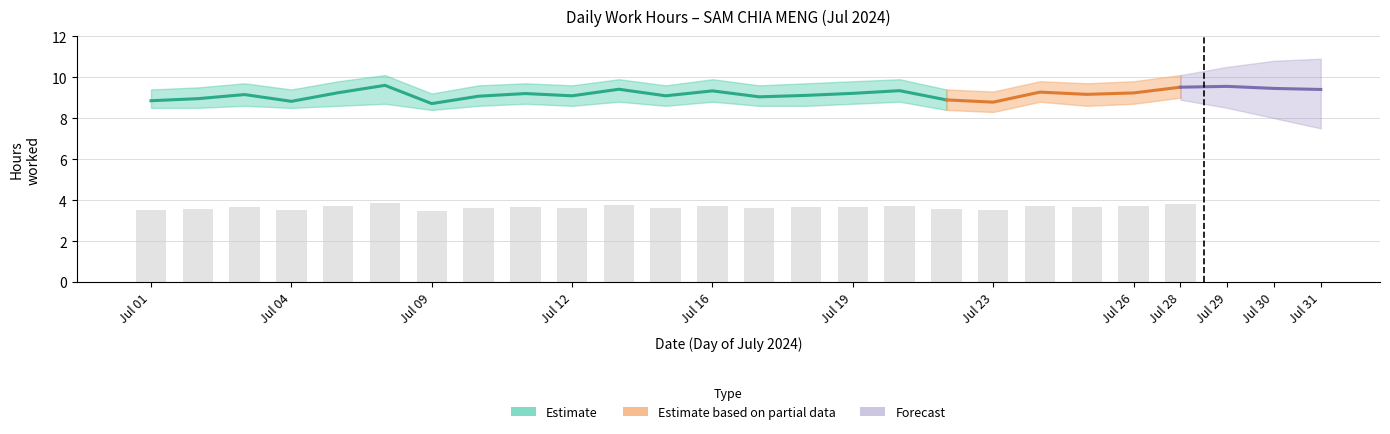

Approximately how many times larger is the value at 2 compared to 1?

1.0